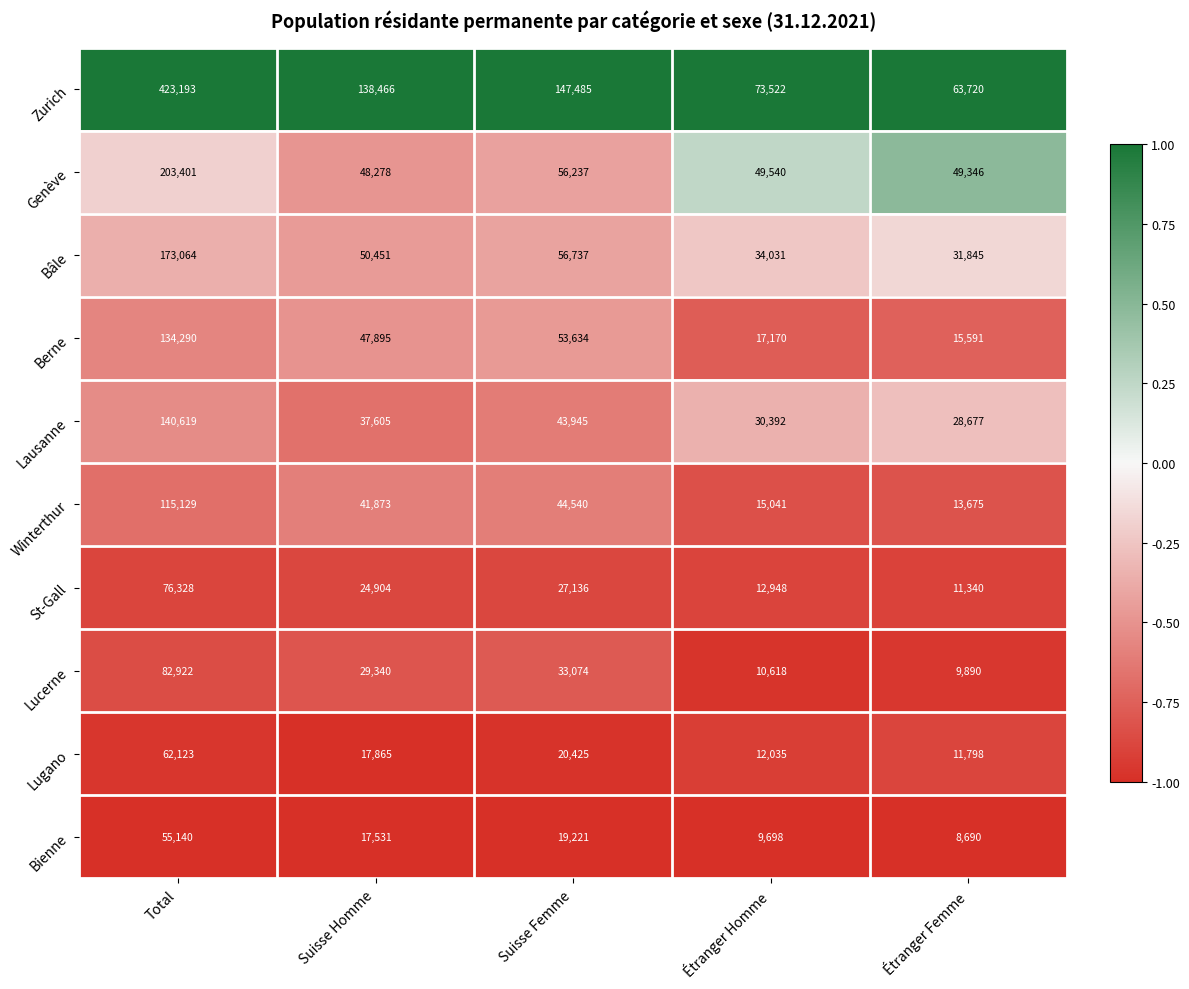

The value of Lucerne at Suisse Femme is 33074. True or false?

True